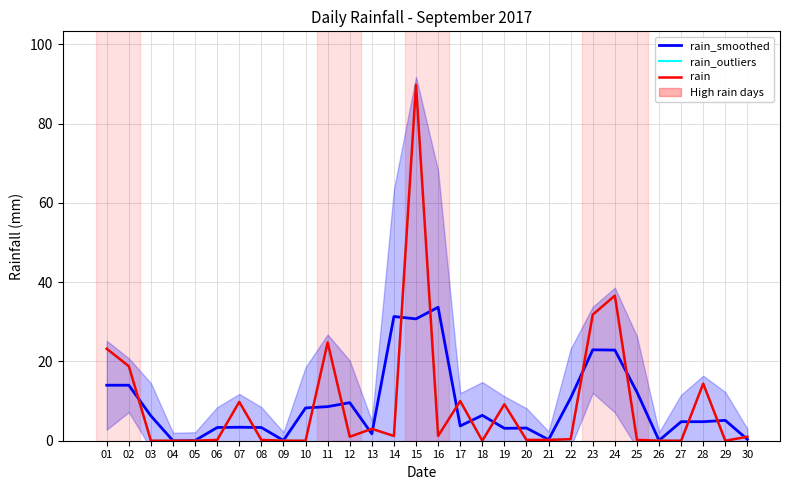

How many series are shown in this chart?

3